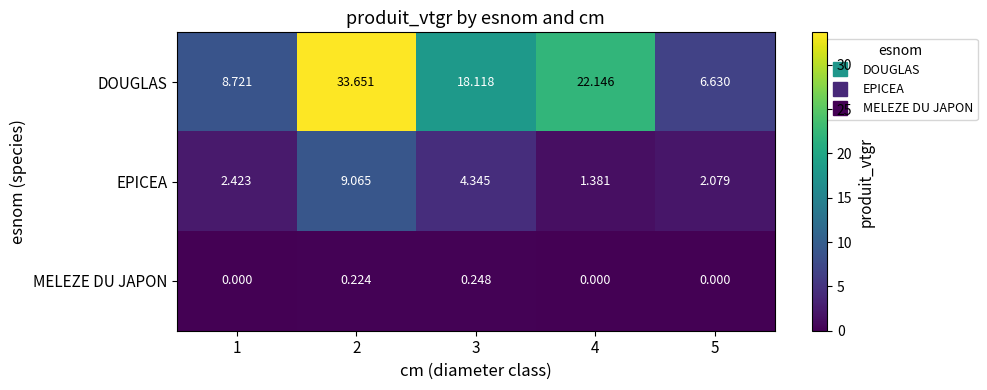

At which category is the sum across all series the highest?

2